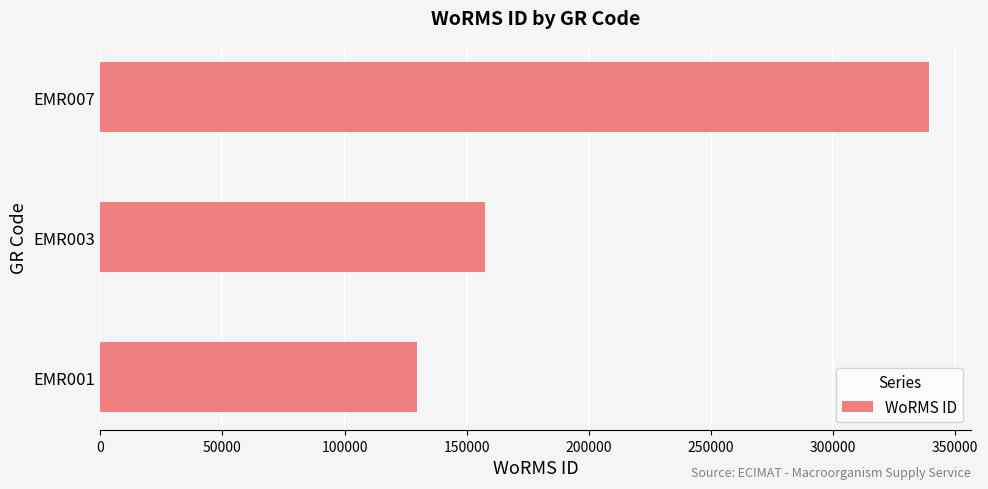

Count the values in the range 129840 to 339374.

3